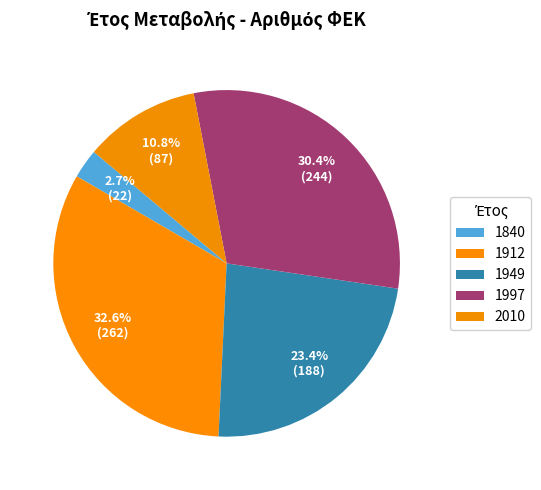

Count the number of slices in the pie.

5